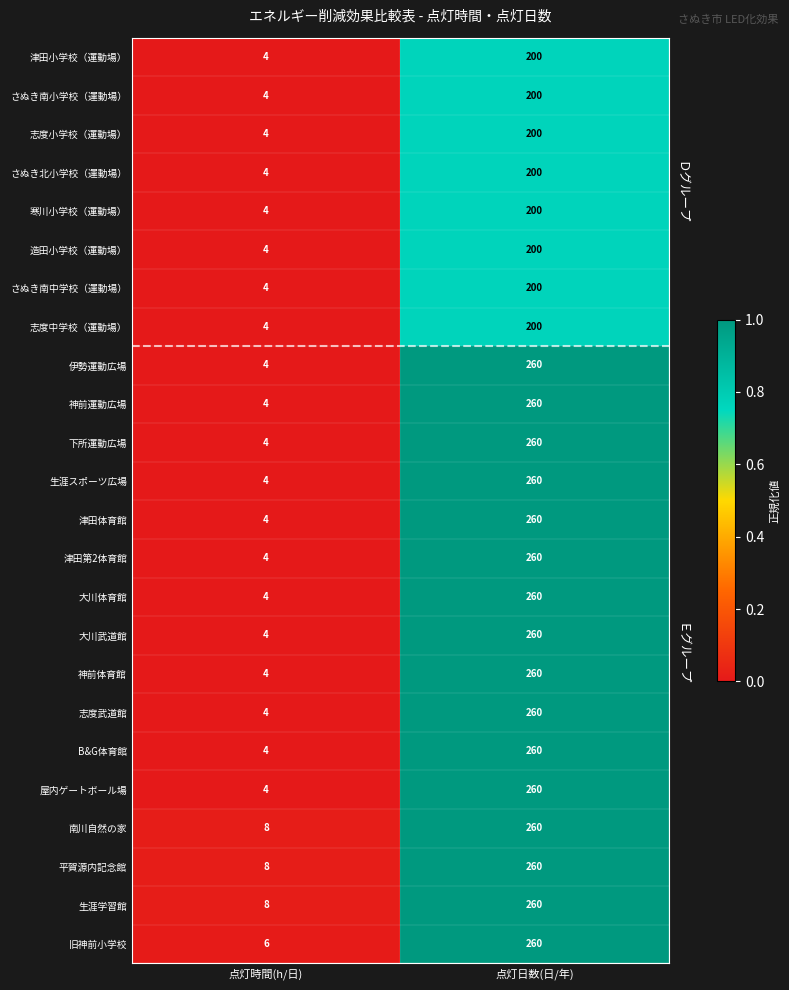

Rank the categories by 大川武道館 value from lowest to highest.

点灯時間(h/日), 点灯日数(日/年)